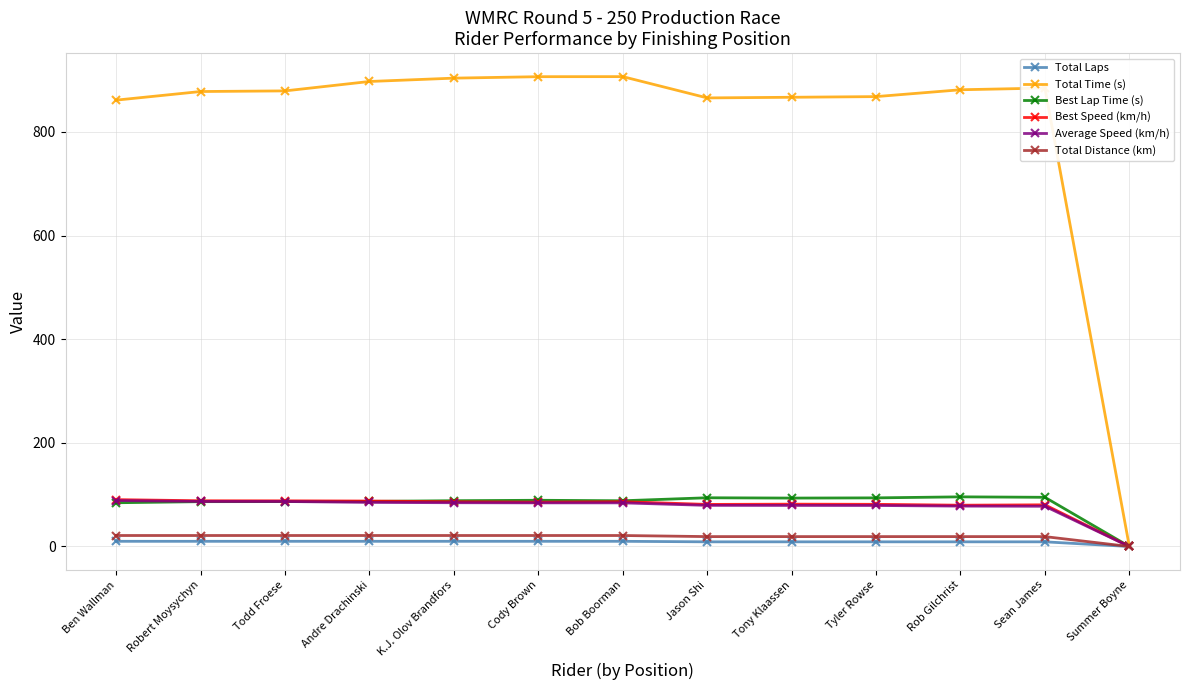

What is the label of the 10th point from the left?

Tyler Rowse